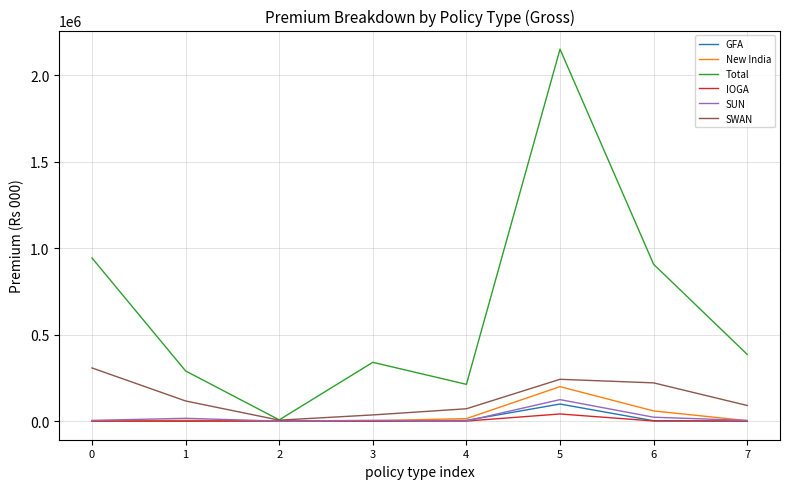

Is the value of New India at 5 greater than the value of GFA at 0?

Yes